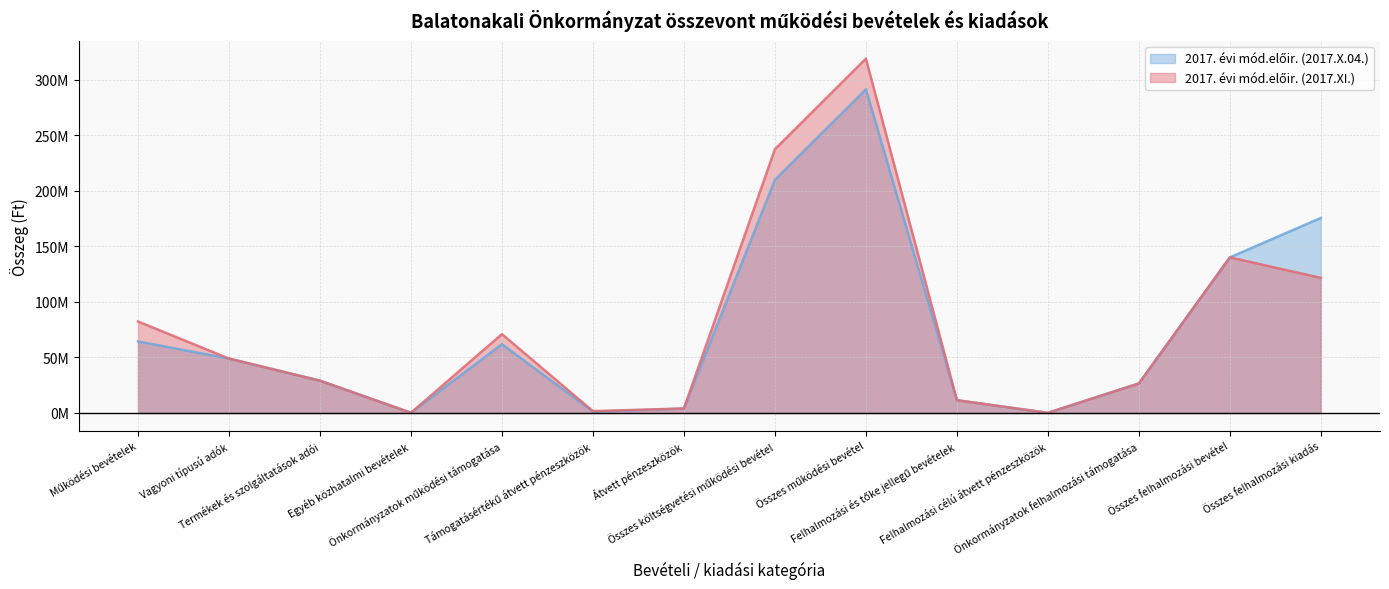

What is the difference between the maximum and minimum values in the 2017. évi mód.előir. (2017.XI.) series?

318818349